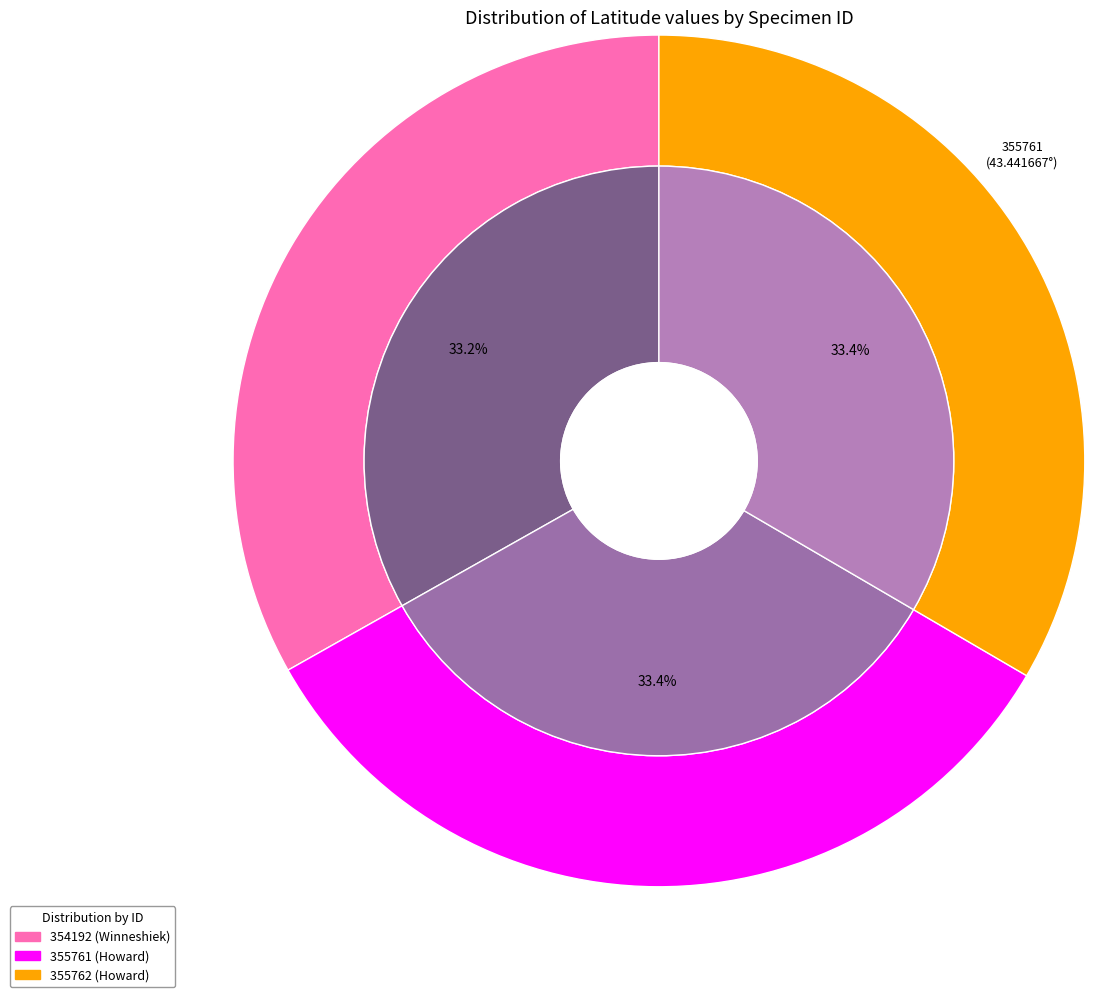

To the nearest percent, what percentage of the pie is 354192?

33%